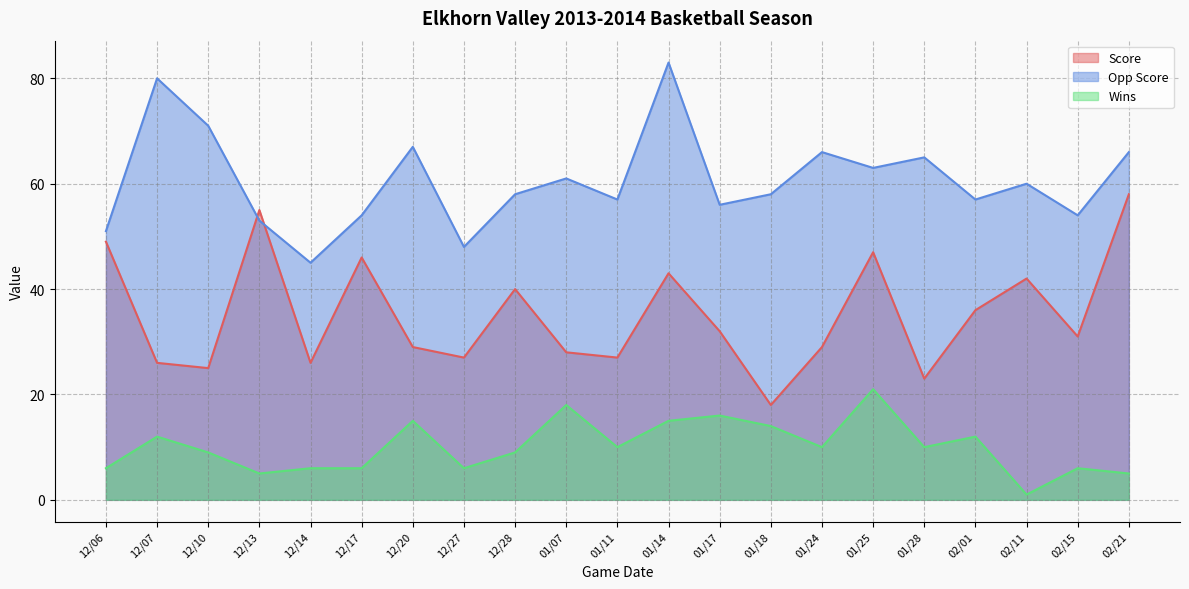

Reading left to right, transcribe all the data shown in this chart.

Score: 12/06=49	12/07=26	12/10=25	12/13=55	12/14=26	12/17=46	12/20=29	12/27=27	12/28=40	01/07=28	01/11=27	01/14=43	01/17=32	01/18=18	01/24=29	01/25=47	01/28=23	02/01=36	02/11=42	02/15=31	02/21=58
Opp Score: 12/06=51	12/07=80	12/10=71	12/13=53	12/14=45	12/17=54	12/20=67	12/27=48	12/28=58	01/07=61	01/11=57	01/14=83	01/17=56	01/18=58	01/24=66	01/25=63	01/28=65	02/01=57	02/11=60	02/15=54	02/21=66
Wins: 12/06=6	12/07=12	12/10=9	12/13=5	12/14=6	12/17=6	12/20=15	12/27=6	12/28=9	01/07=18	01/11=10	01/14=15	01/17=16	01/18=14	01/24=10	01/25=21	01/28=10	02/01=12	02/11=1	02/15=6	02/21=5